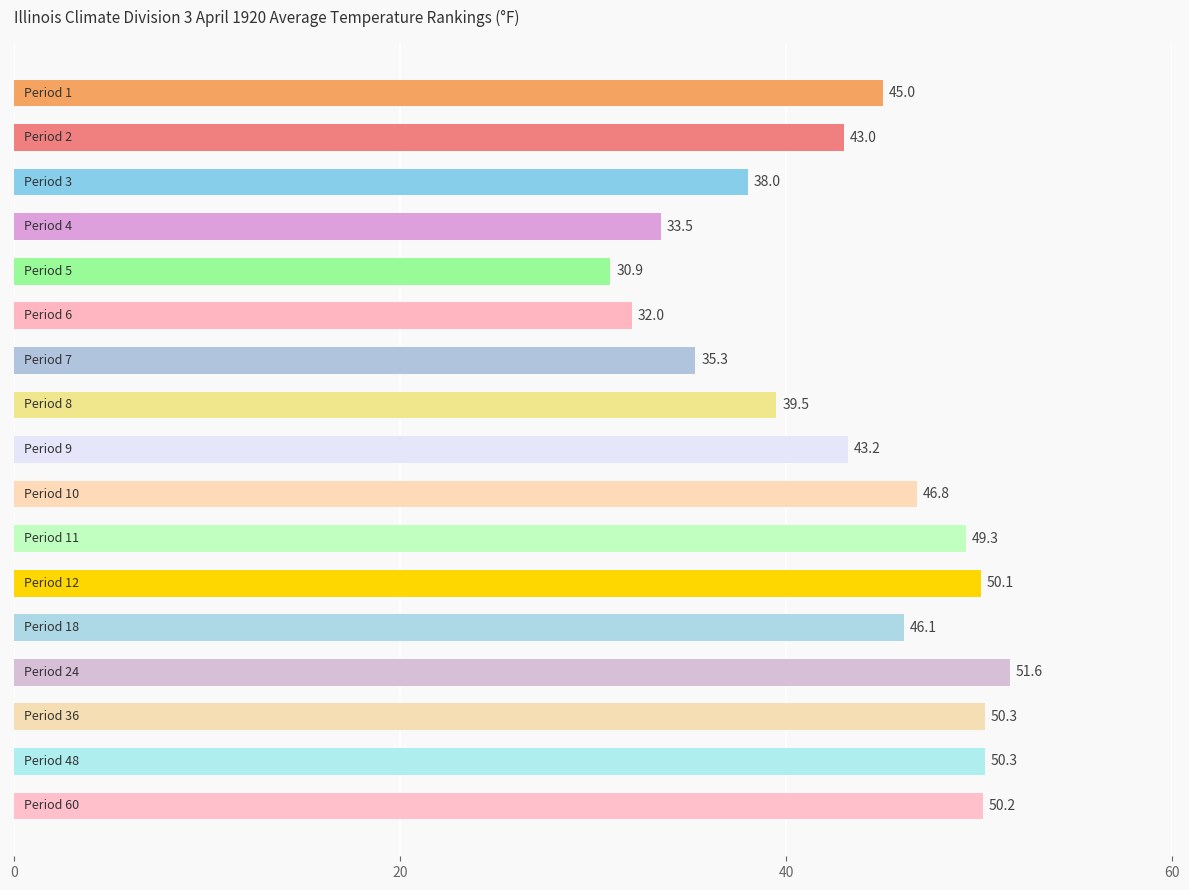

What is the value of the 3rd bar from the top?

38.0